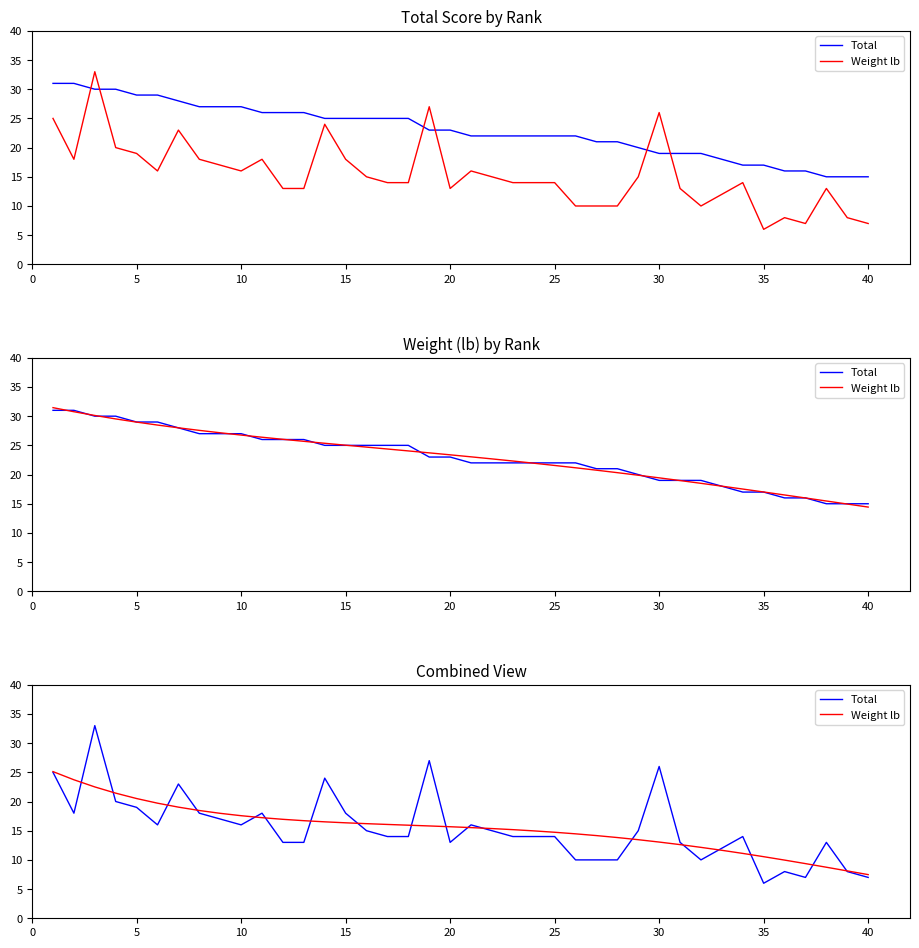

How many lines are shown in the chart?

2